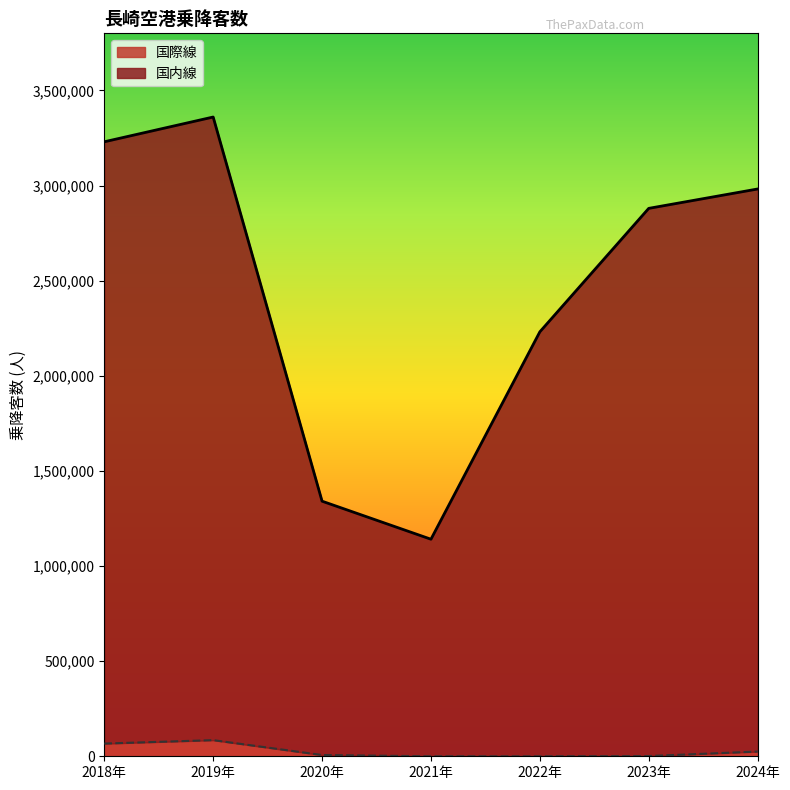

What is the average value of the 国内線 series?

2452106